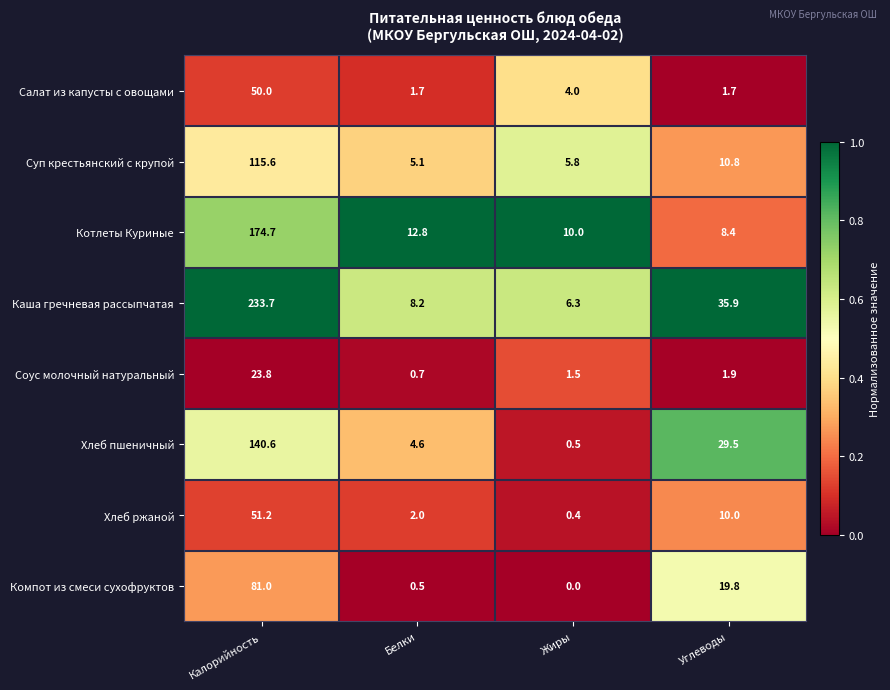

Between Белки and Углеводы, which series saw the biggest shift?

Каша гречневая рассыпчатая